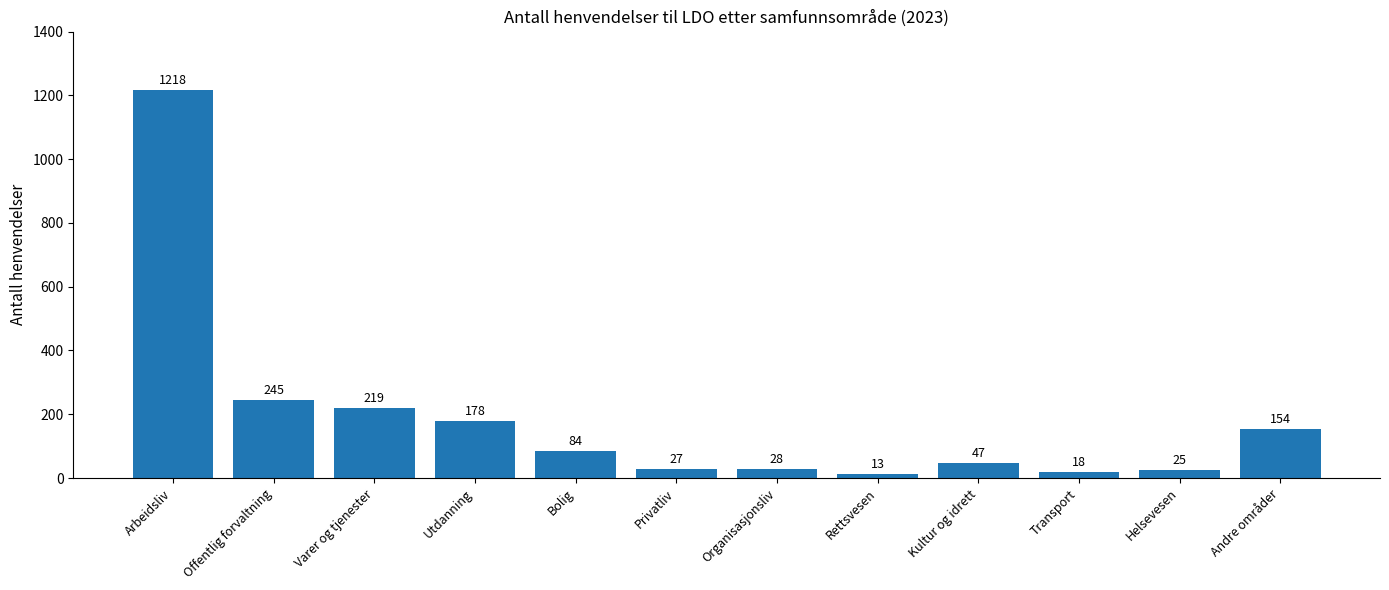

Does the chart contain any negative values?

No